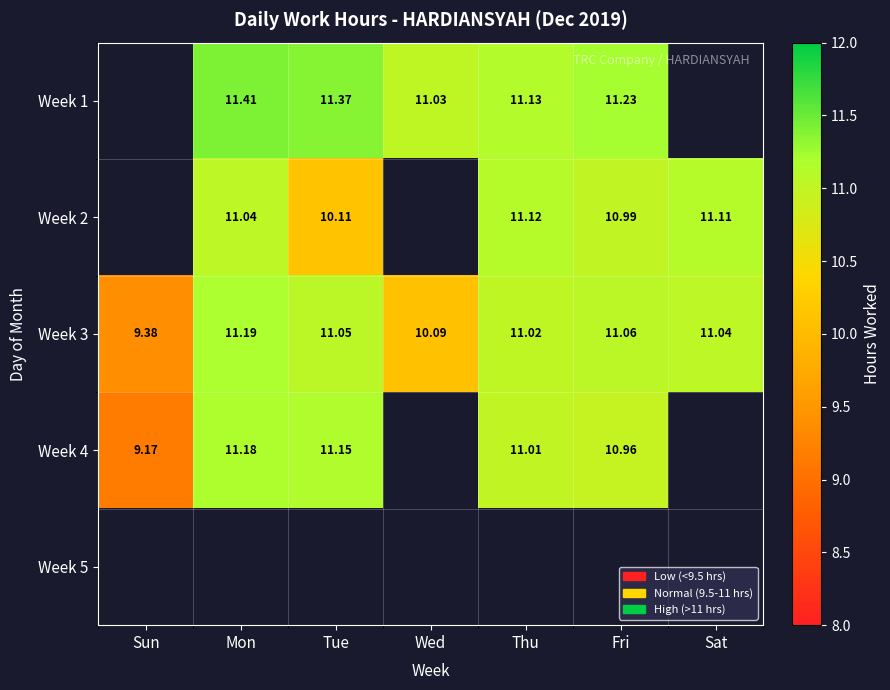

Is the value of Week 3 at Fri greater than the value of Week 2 at Sat?

No